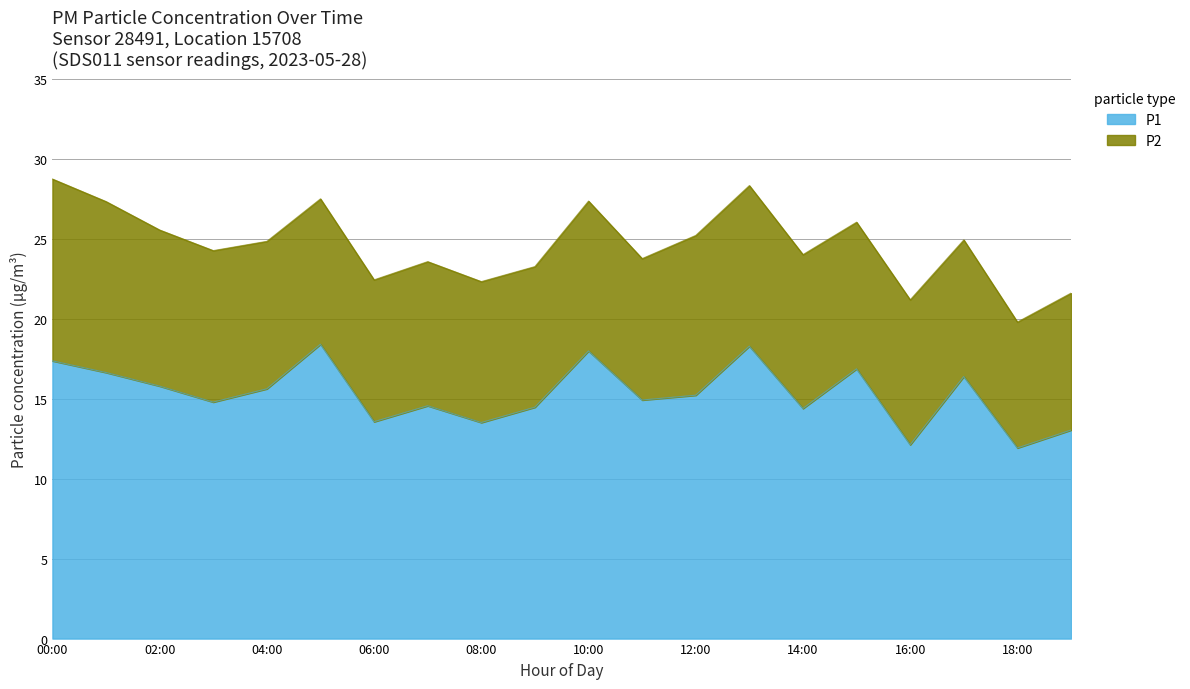

Which label corresponds to the smallest value in the chart?

18:00